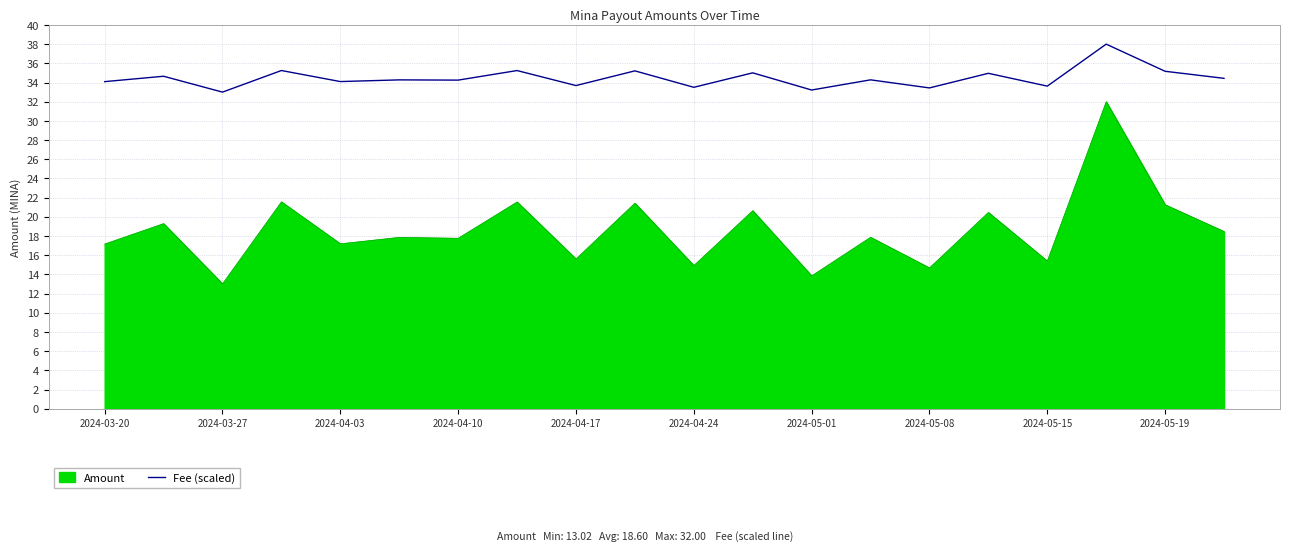

True or false: Amount and Fee (scaled) cross at least once.

False